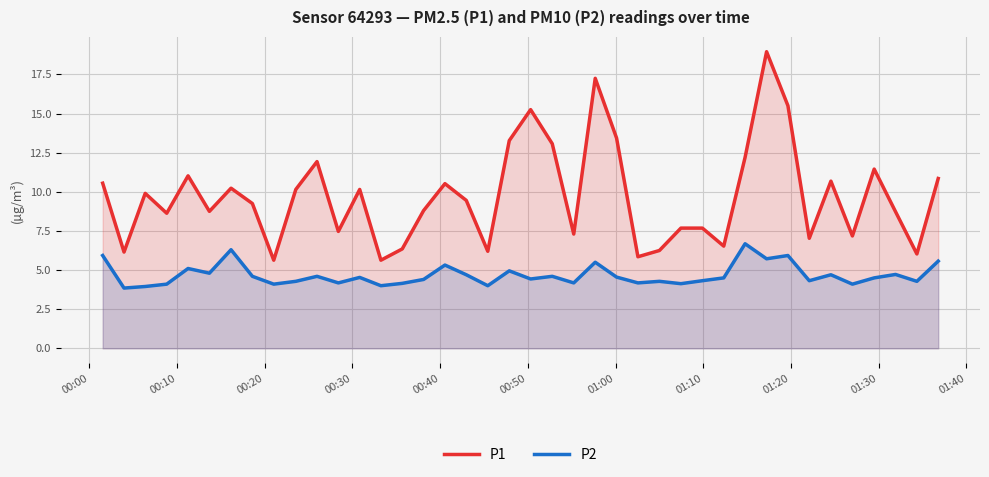

Rank the series by their average value, from highest to lowest.

P1, P2